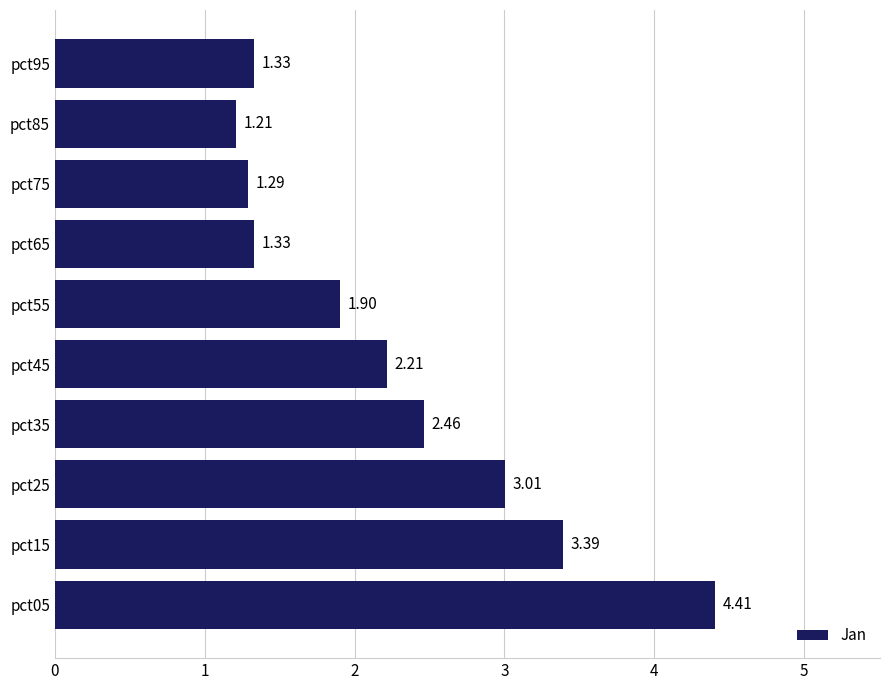

How many values are below 2?

5